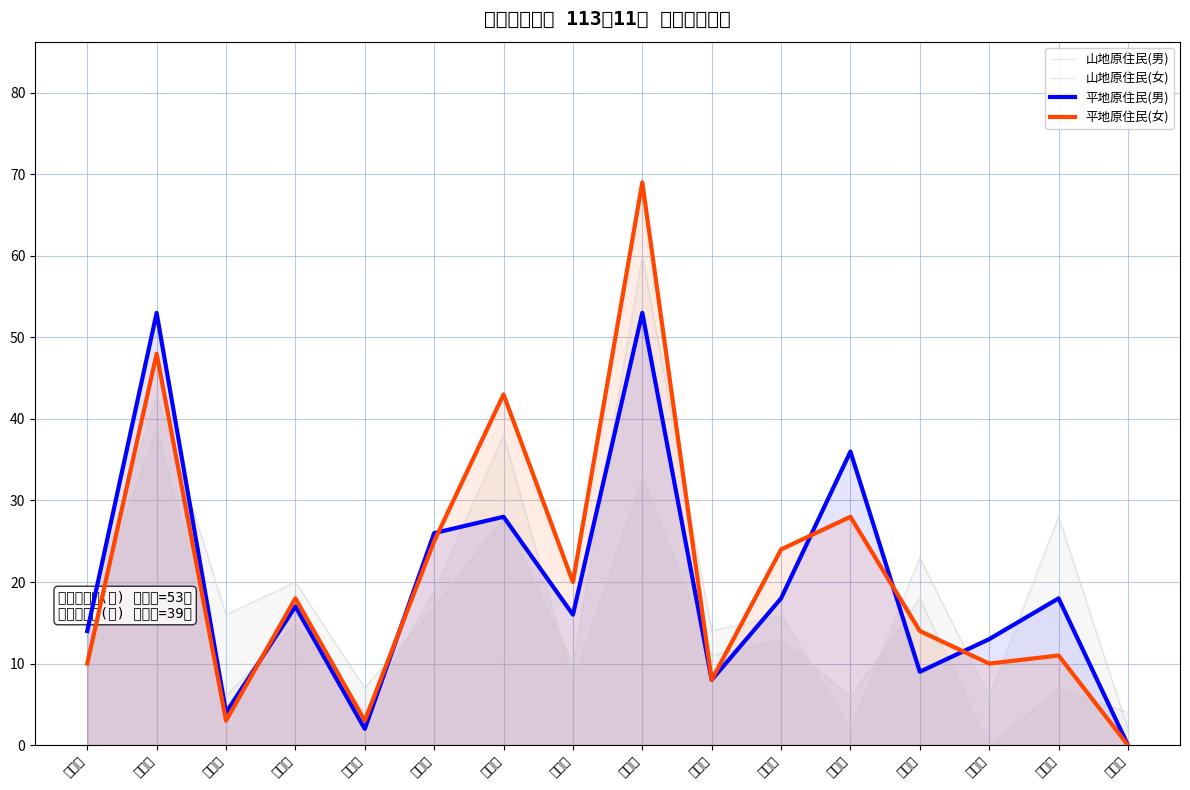

Rank the series at 竹後里 from highest to lowest value.

平地原住民(女), 平地原住民(男), 山地原住民(女), 山地原住民(男)